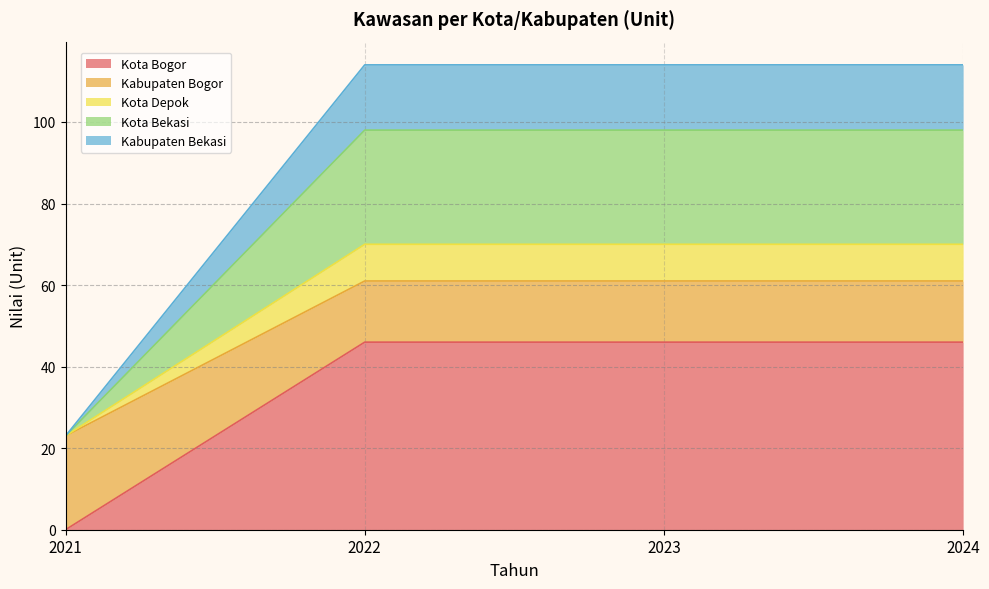

What is the maximum value for Kota Bogor?

46